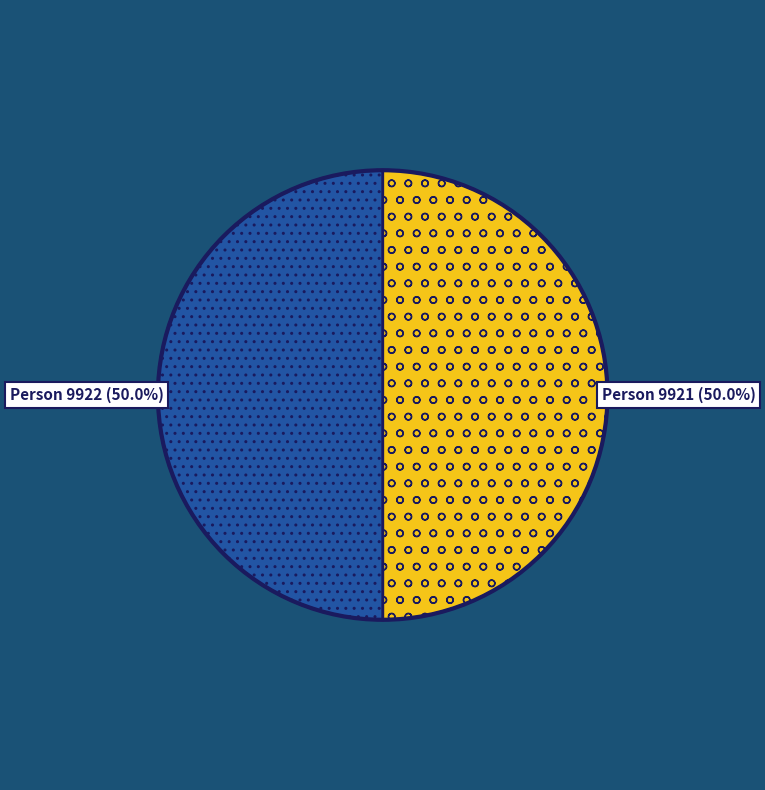

How many segments does this pie chart have?

2